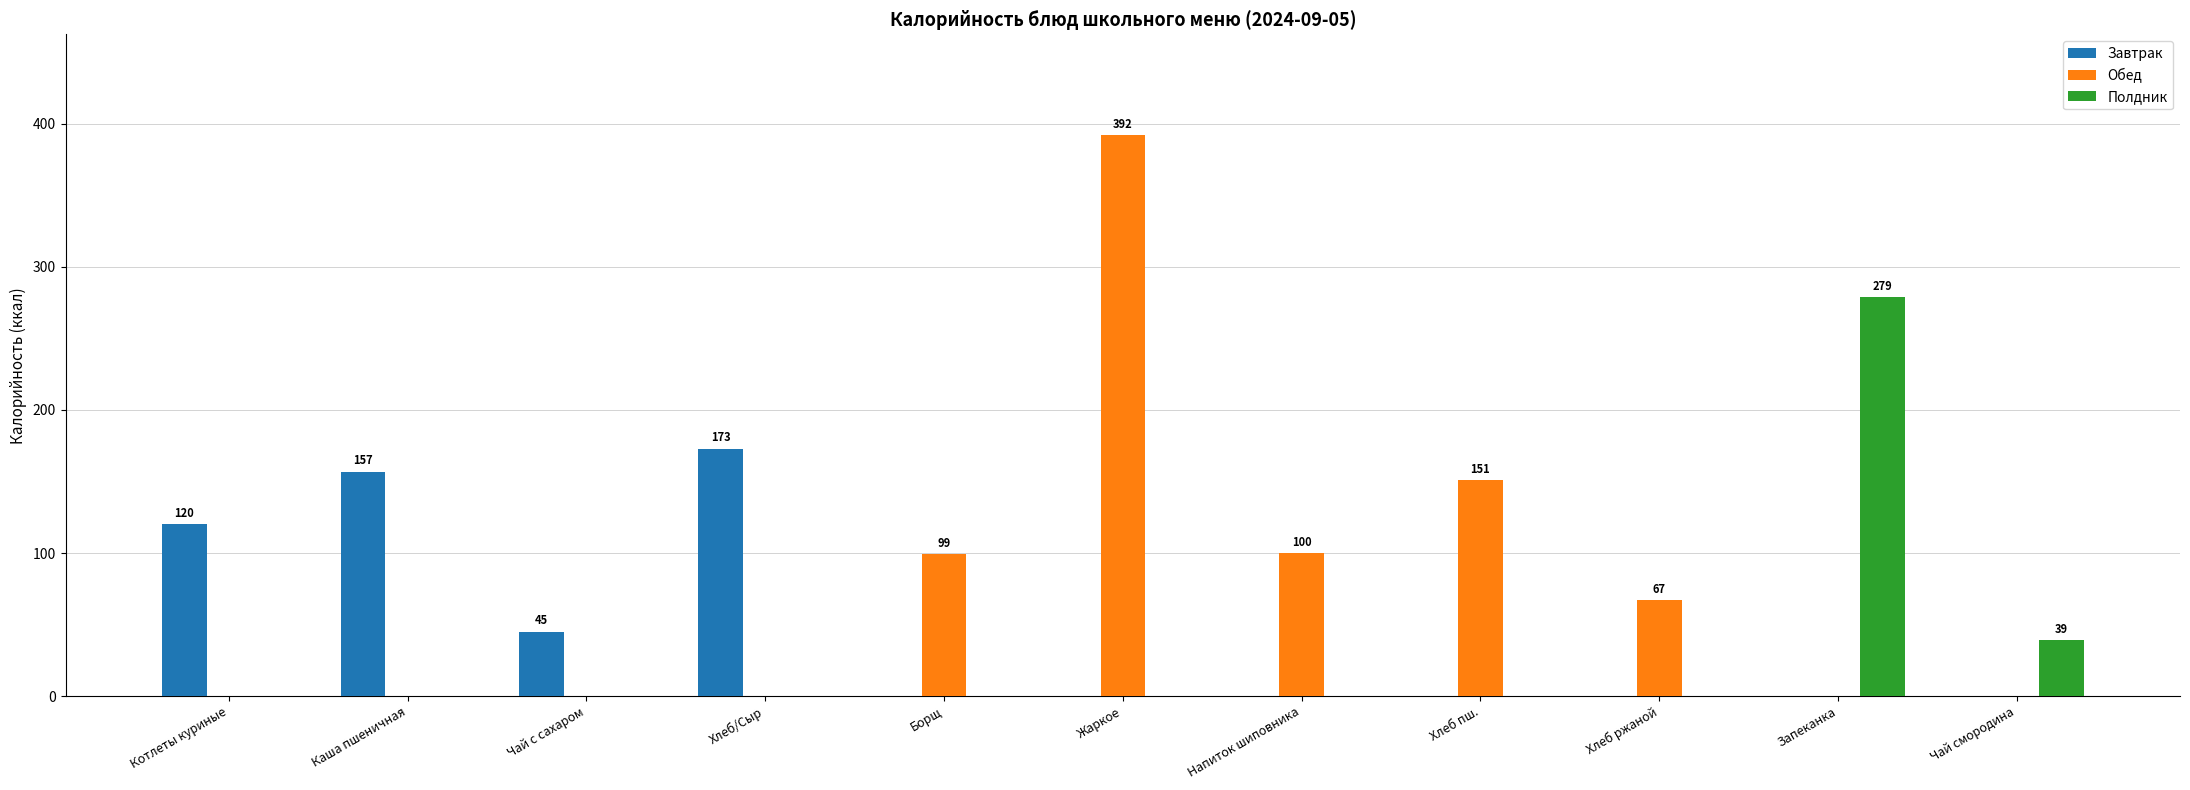

Which series has the largest range (max minus min)?

Обед